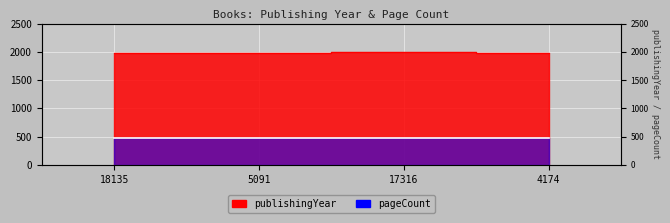

How many data points are less than 1982?

2